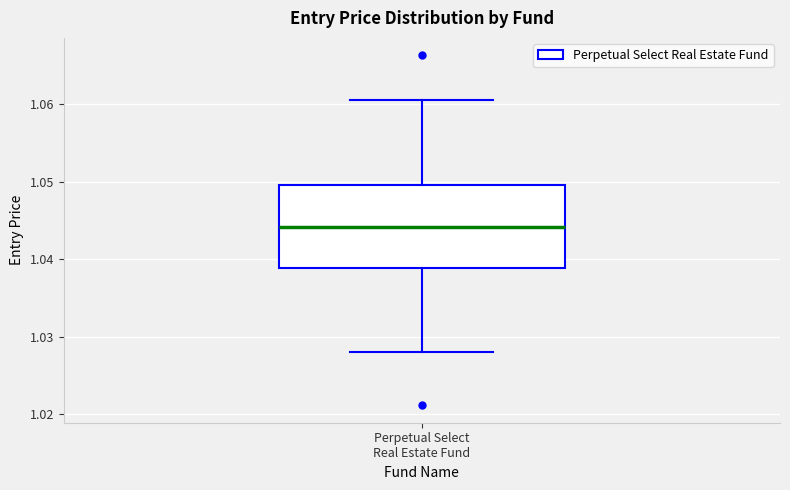

Read this box plot against the y-axis: the position of the median line, the range covered by the box, and the ends of both whiskers. The values are not printed on the chart, so give them approximately, as read against the axis.

median 1.044, box 1.039 to 1.050, whiskers 1.028 to 1.061